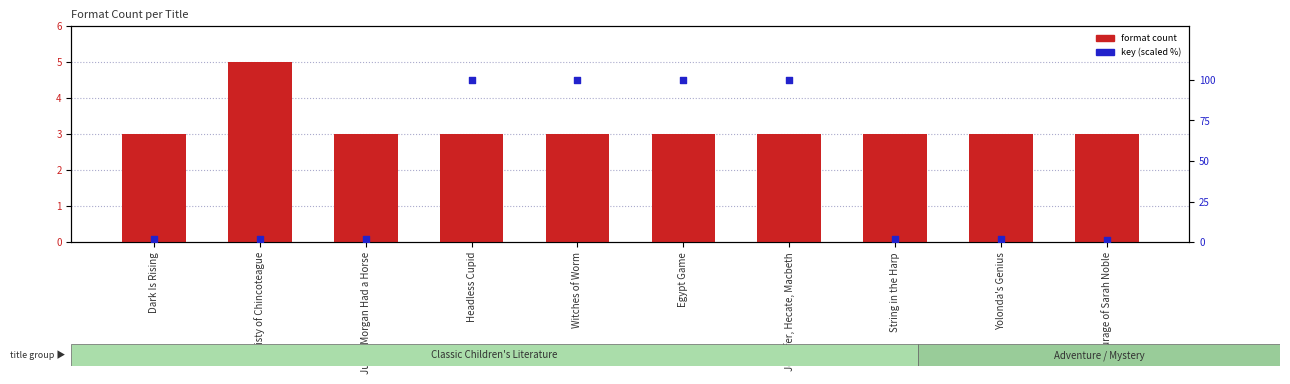

Which series has the largest total across all categories?

key (scaled %)